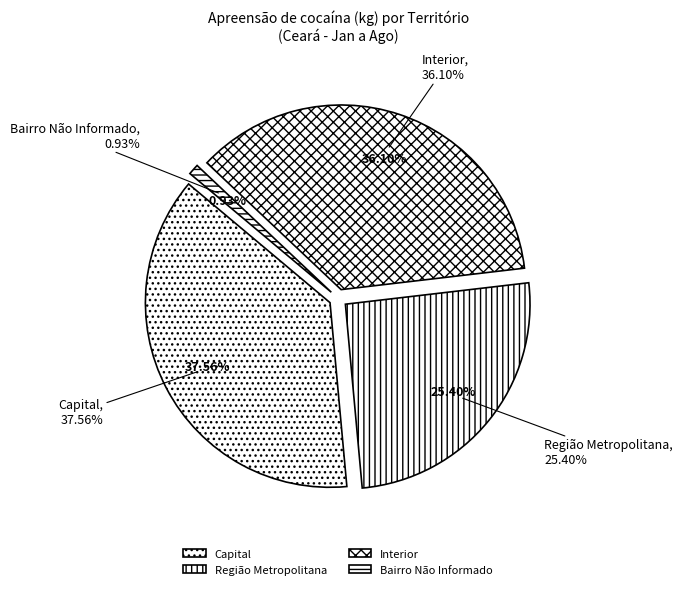

To the nearest percent, what is the combined percentage of Interior and Capital?

74%